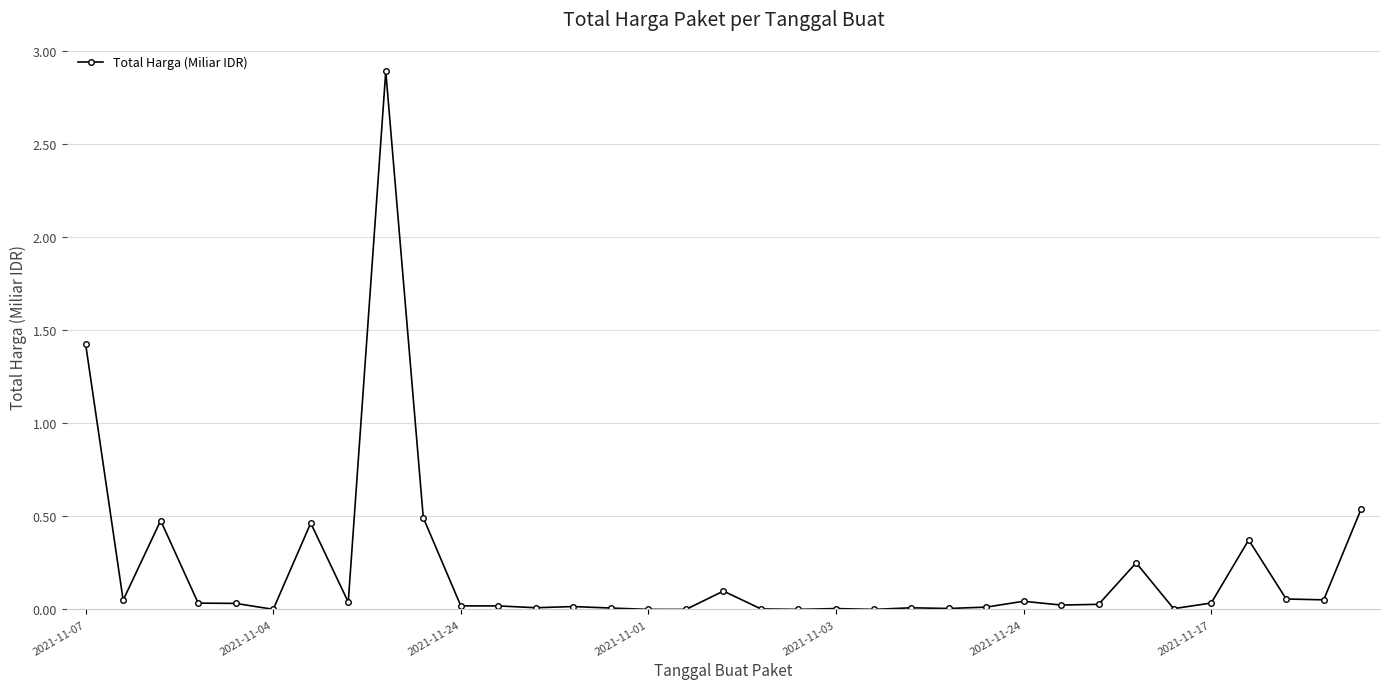

True or false: the data has more than 0 interior local peaks.

True